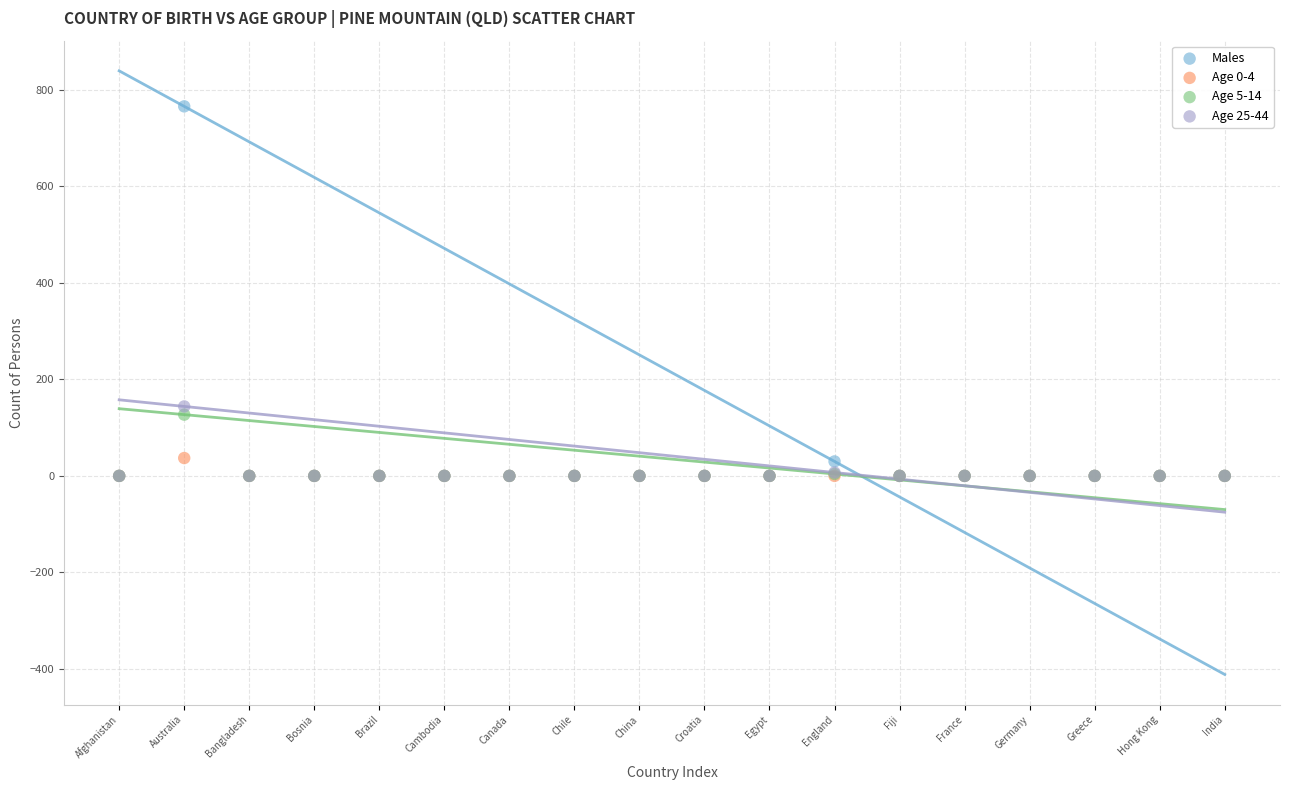

Which series has the largest Y range (max minus min)?

Males